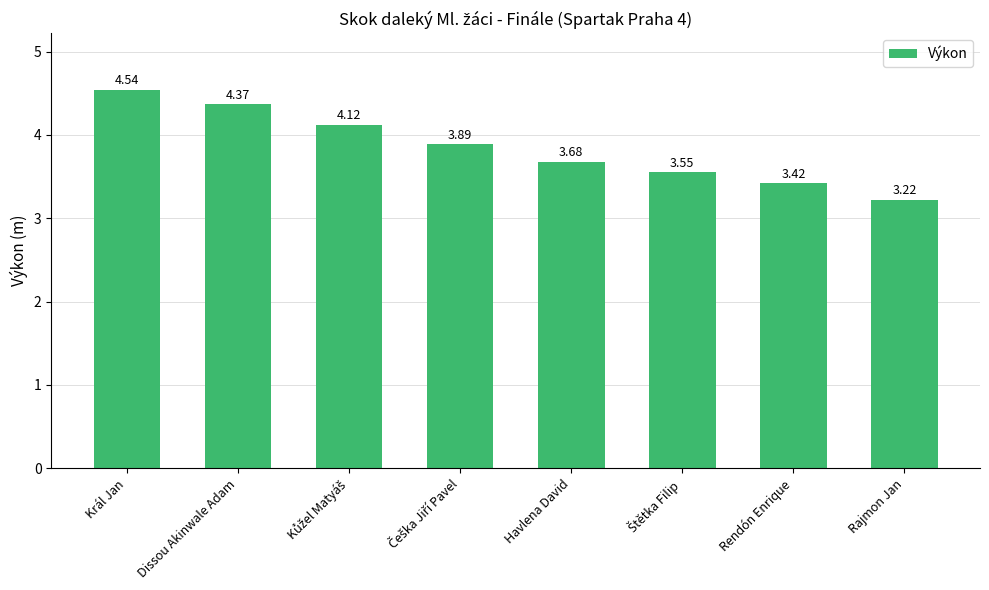

What is the difference between the maximum and minimum values?

1.3